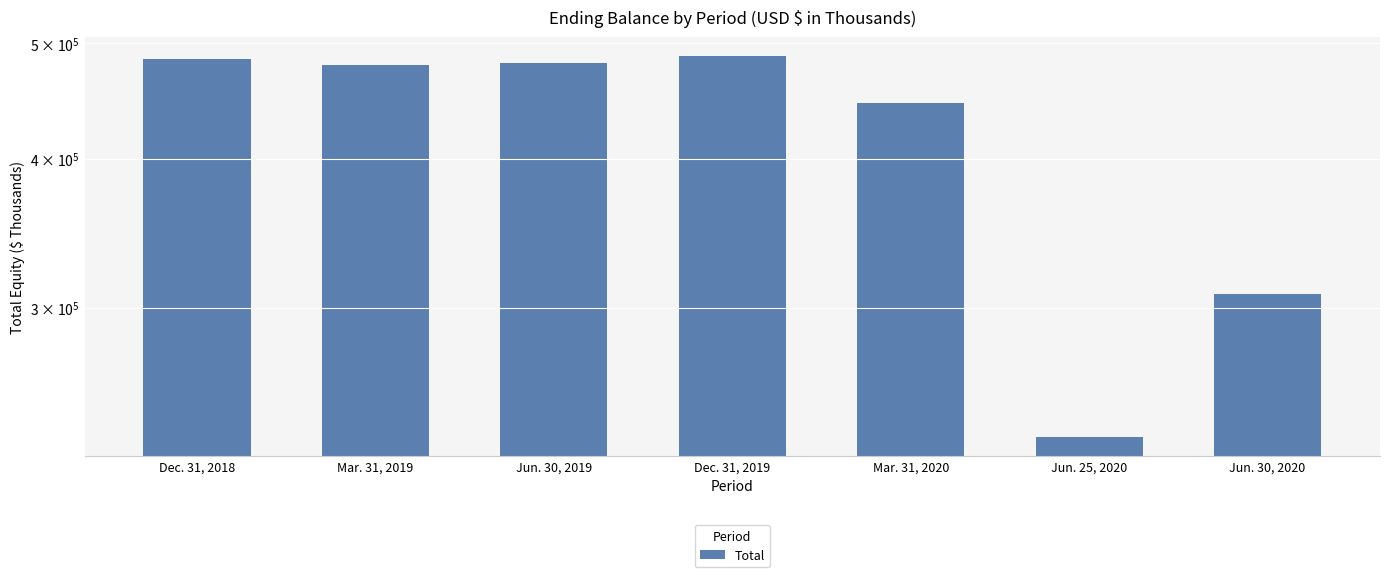

What is the average value?

416991